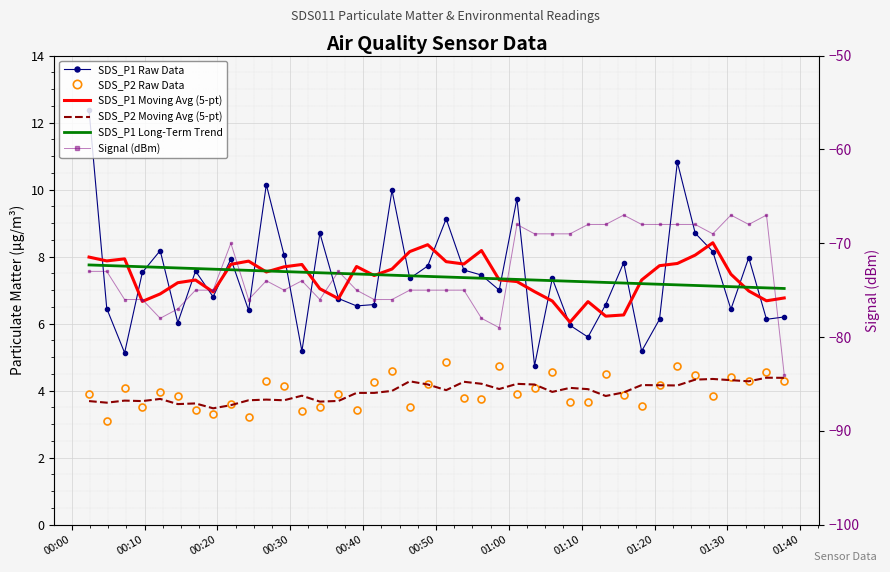

In SDS_P1 Moving Avg (5-pt), how many points are lower than both neighbors (excluding endpoints)?

10